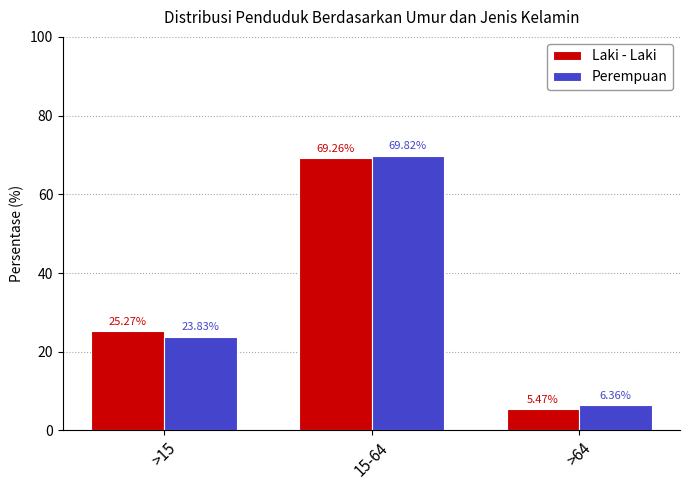

What is the difference between the highest and lowest values at >64?

0.9